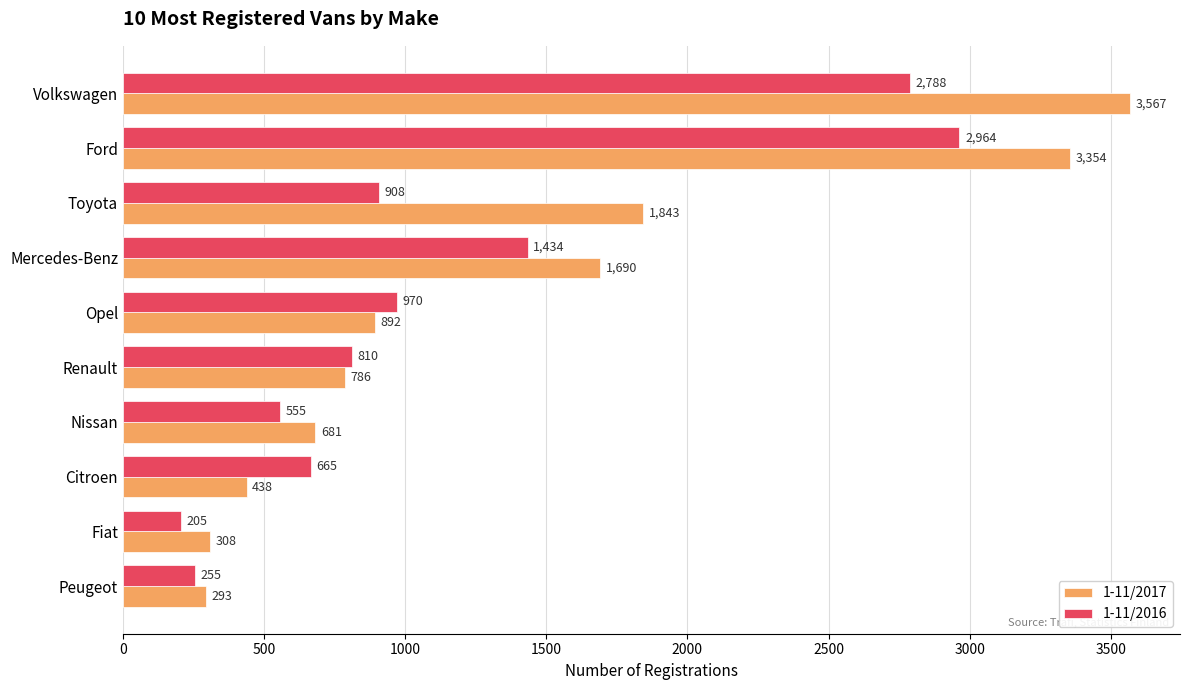

Which label corresponds to the smallest value in the chart?

Fiat